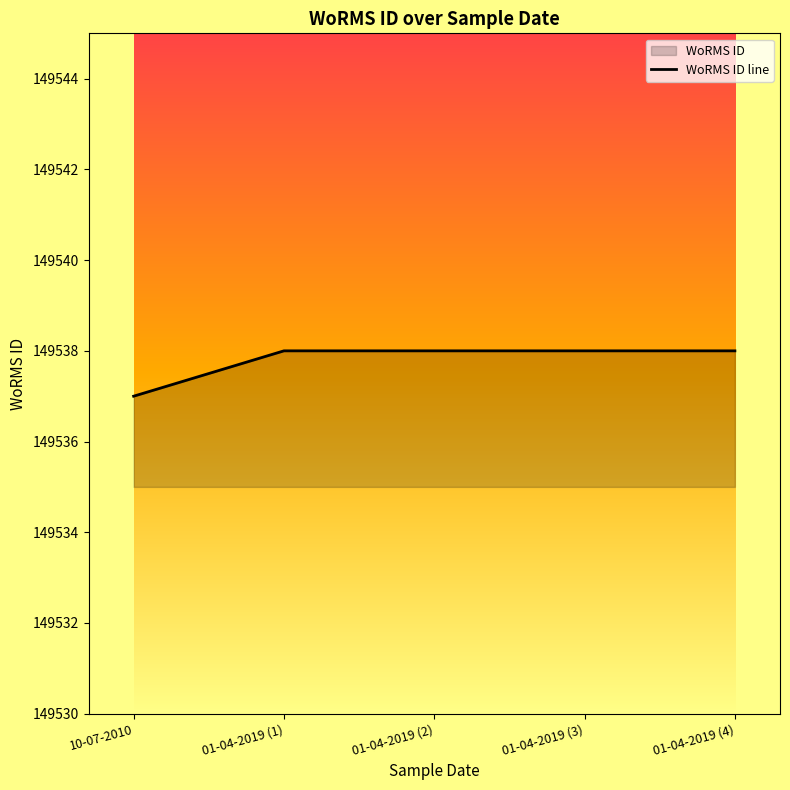

How many data points does each series have?

5